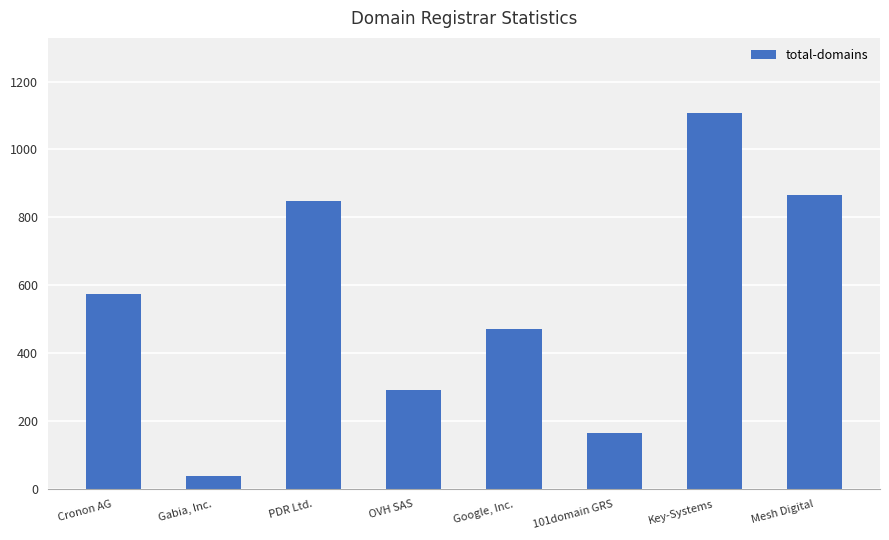

List the labels in order of value, smallest first.

Gabia, Inc., 101domain GRS, OVH SAS, Google, Inc., Cronon AG, PDR Ltd., Mesh Digital, Key-Systems